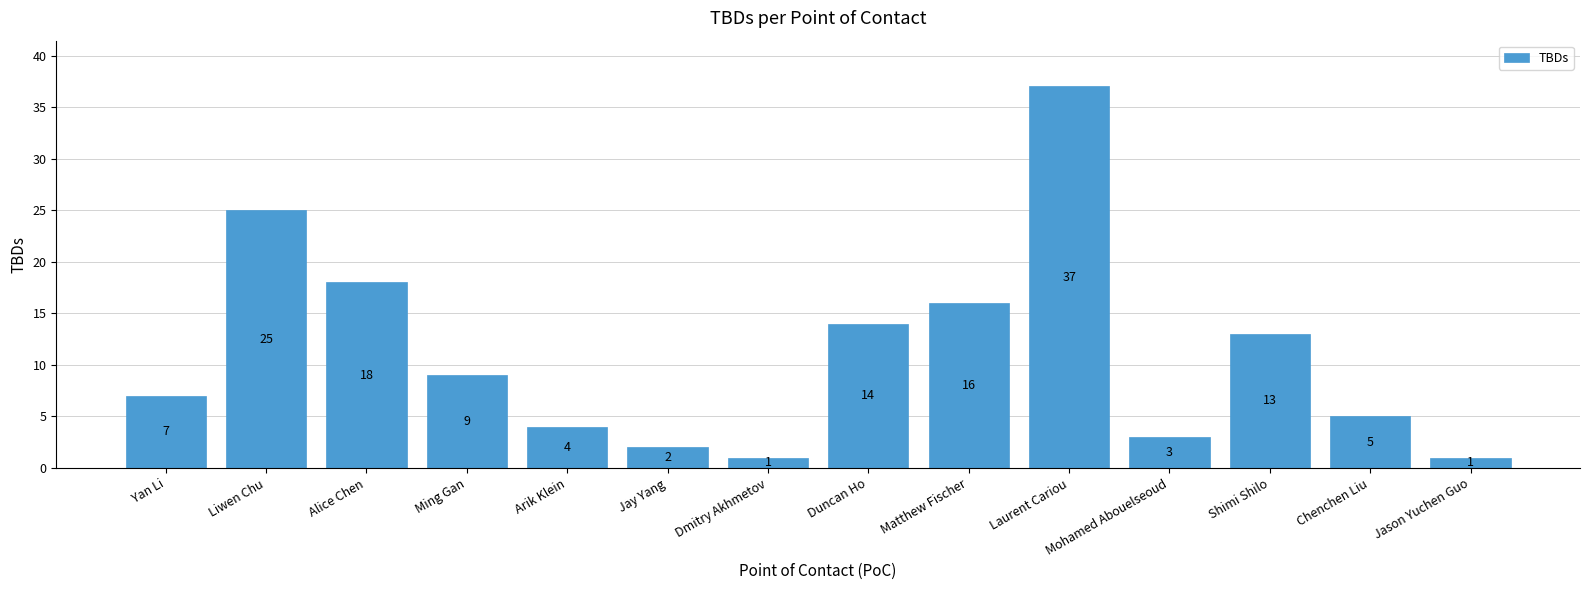

The chart shows a value of 7 at Yan Li. True or false?

True